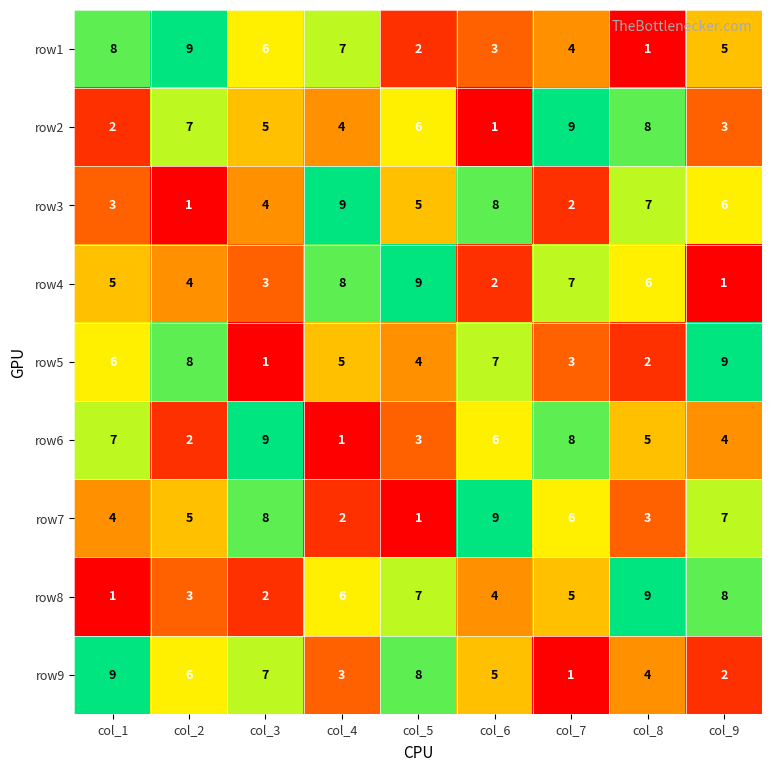

What is the sum of the row8 values at col_6 and col_5?

11